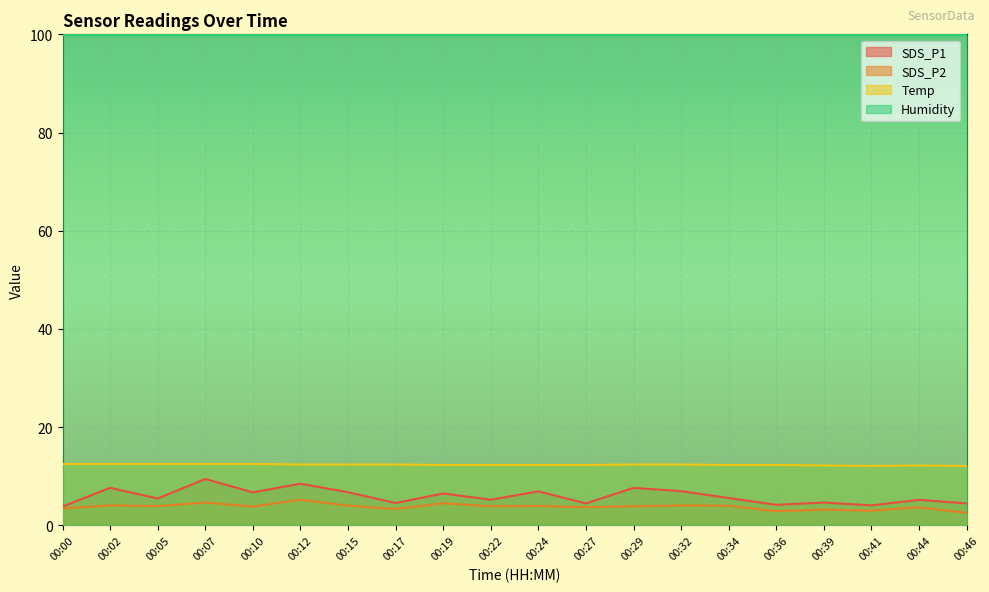

What is the value of the SDS_P1 point at the 9th from the left?

6.5